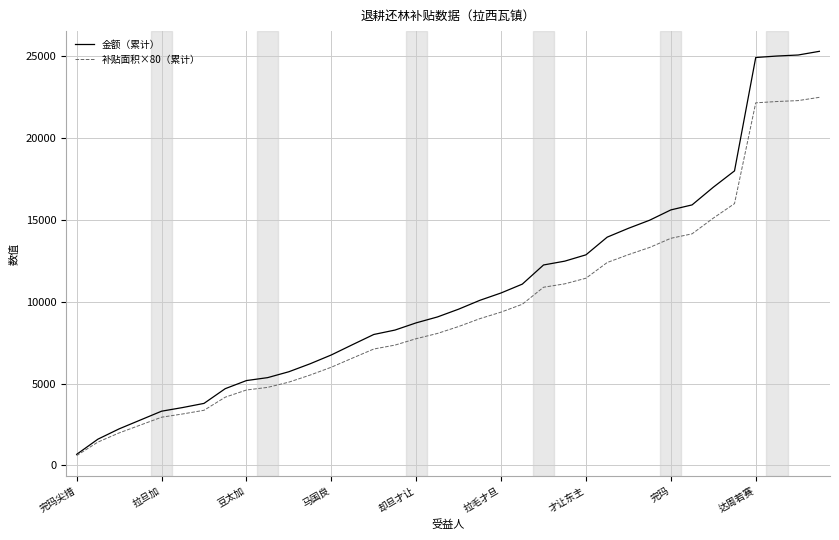

Rank the series by their average value, from highest to lowest.

金额（累计）, 补贴面积×80（累计）